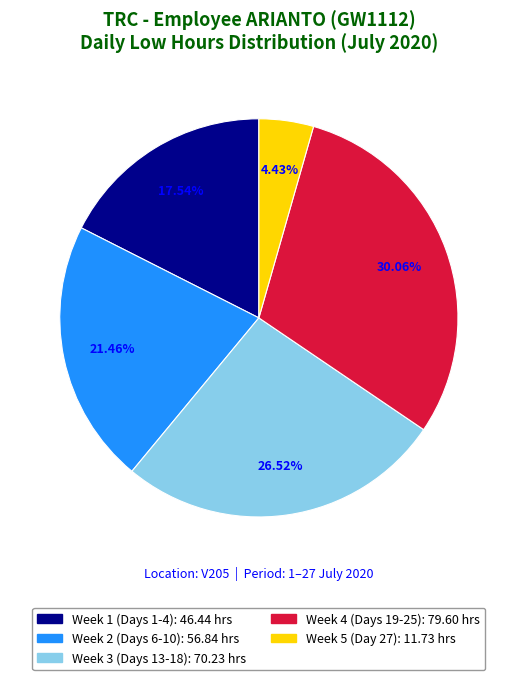

Does any single category account for the majority?

No